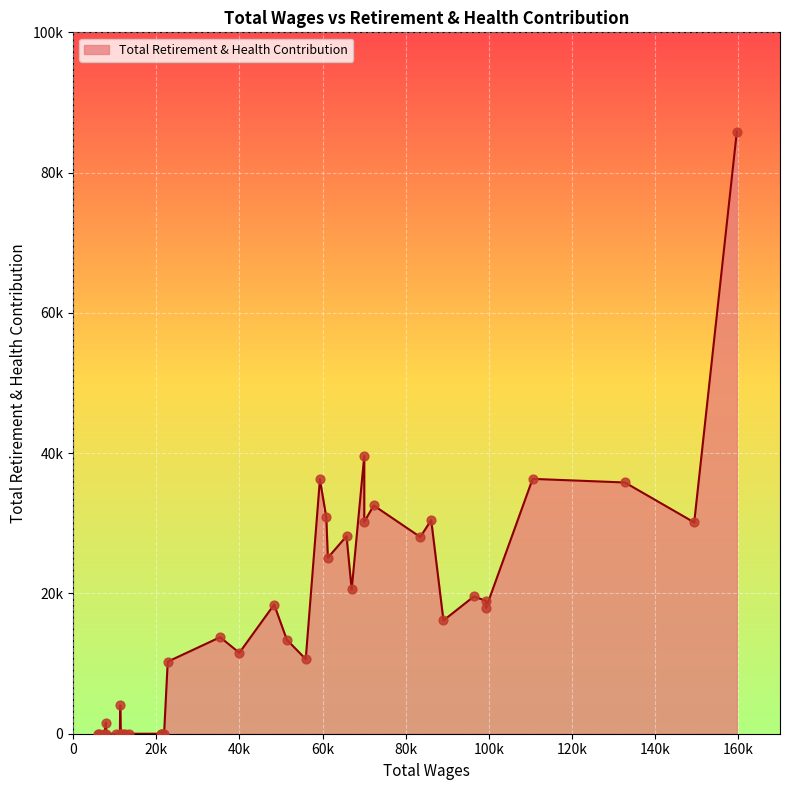

What is the ratio of the value at 8 to the value at 15?

1.2